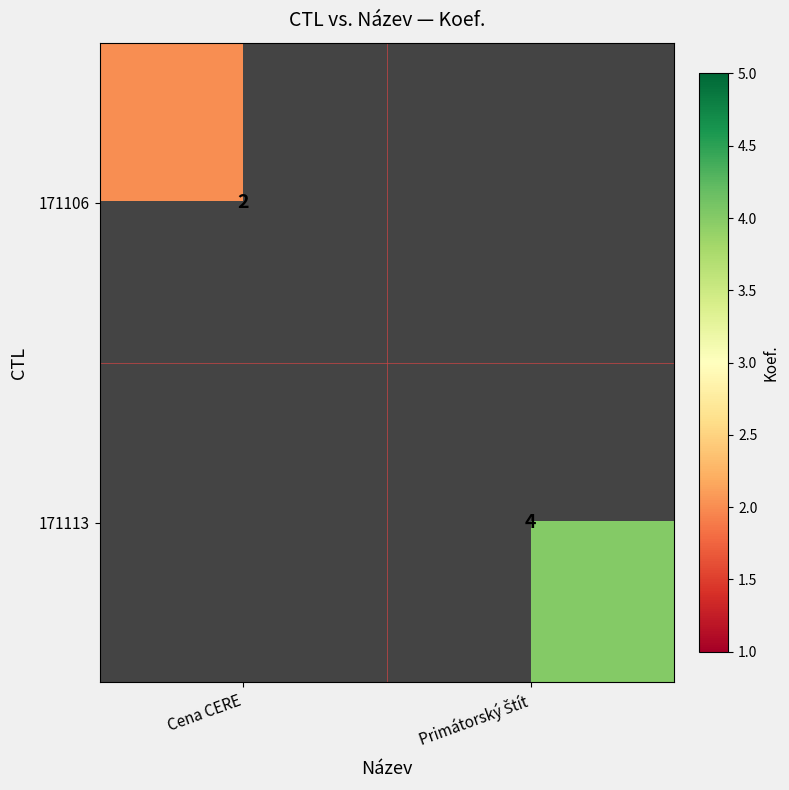

The value of 171106 at Cena CERE is 3. True or false?

False